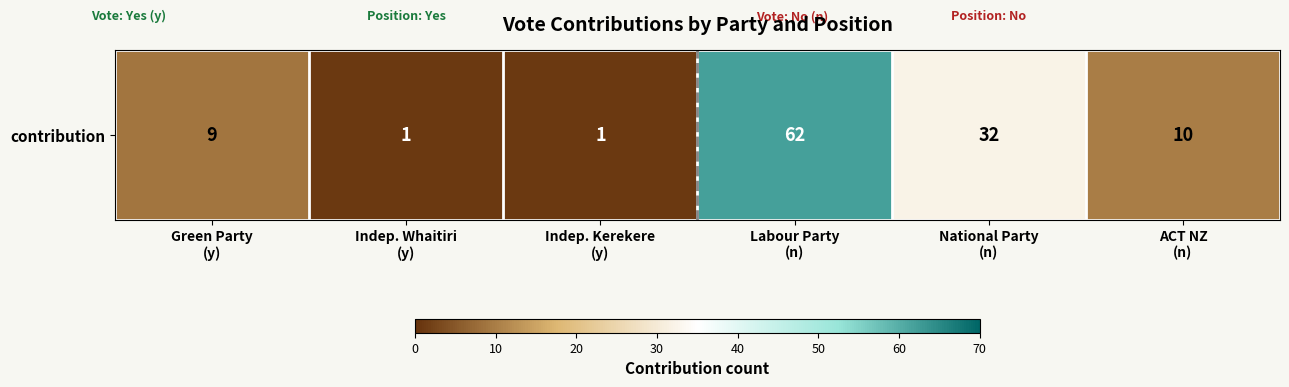

True or false: the data shows 1 at Indep. Kerekere
(y).

False